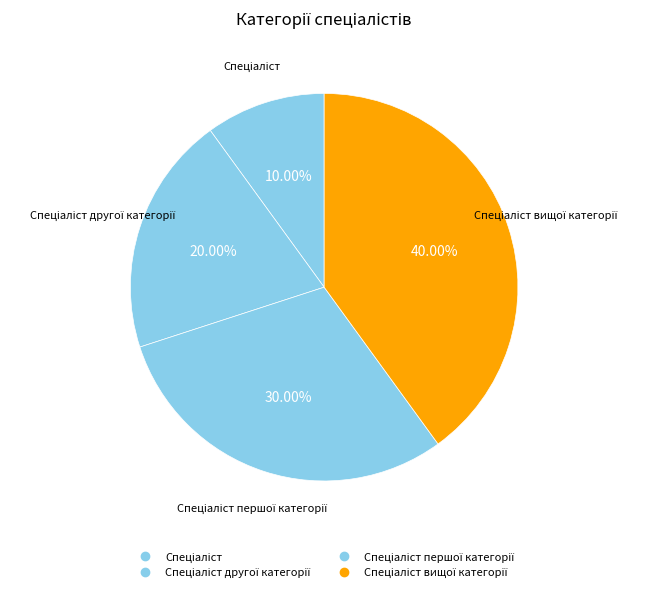

How many slices are in this pie chart?

4